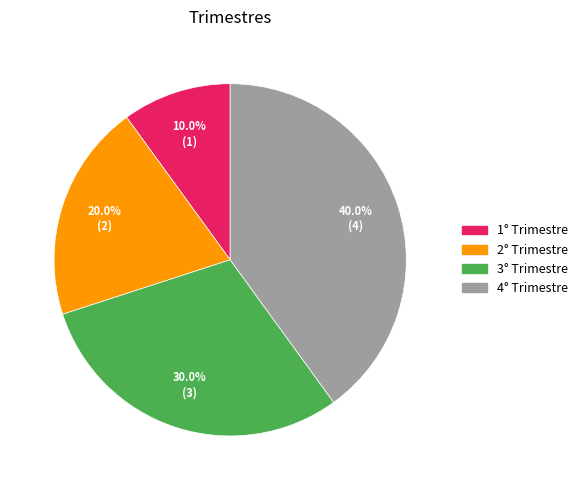

To the nearest percent, what percentage of the pie is 2° Trimestre?

20%